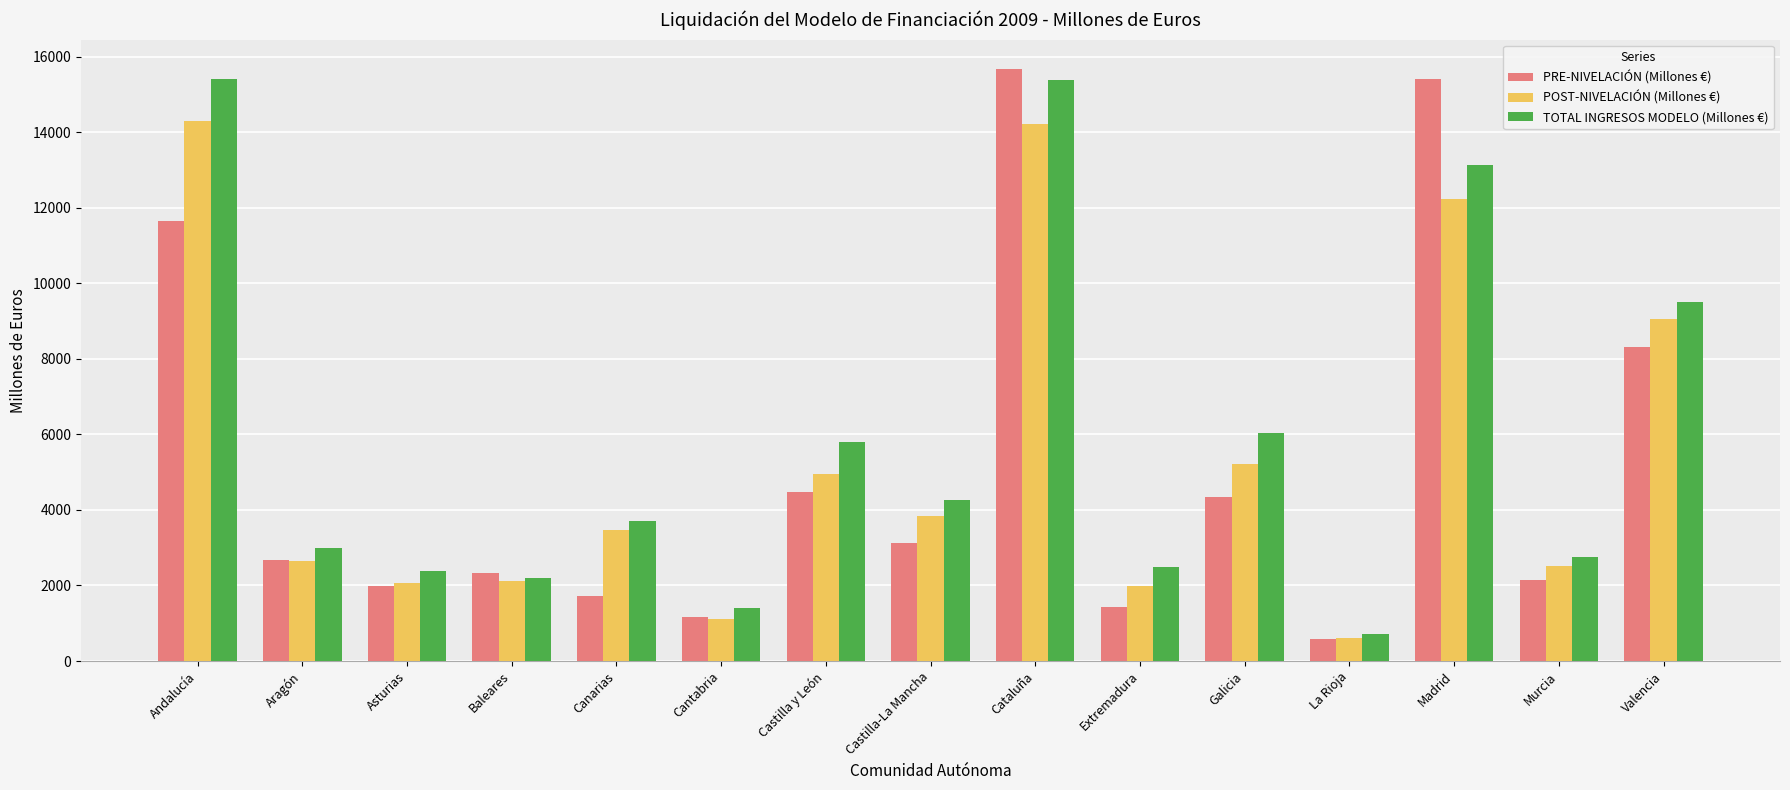

What is the highest value of the POST-NIVELACIÓN (Millones €) series?

14304.0